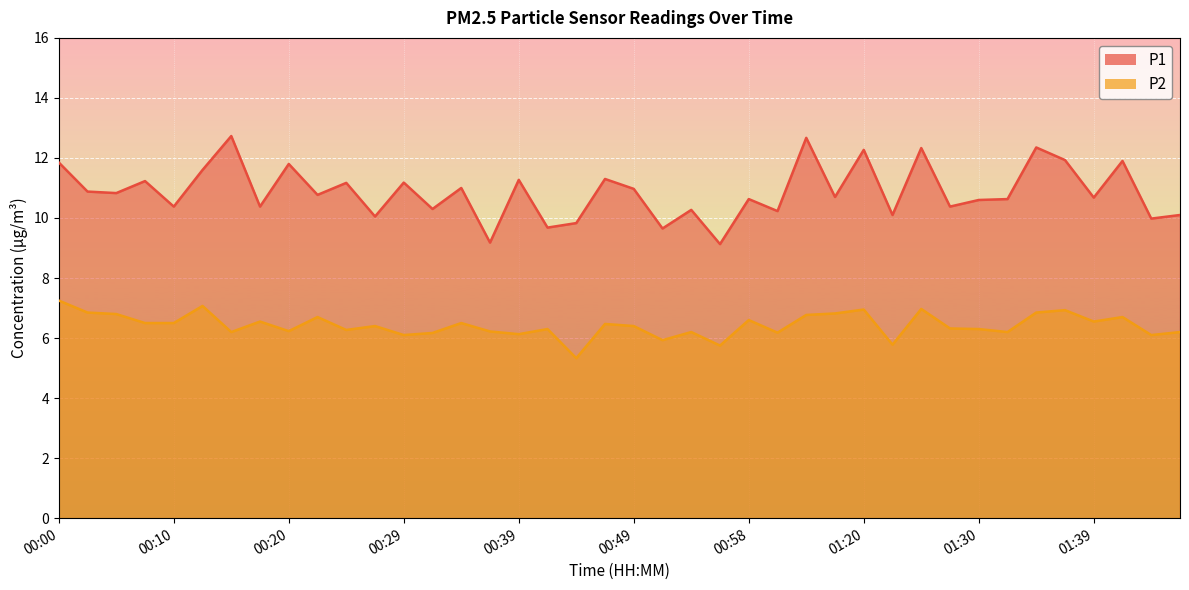

What is the minimum value for P1?

9.1